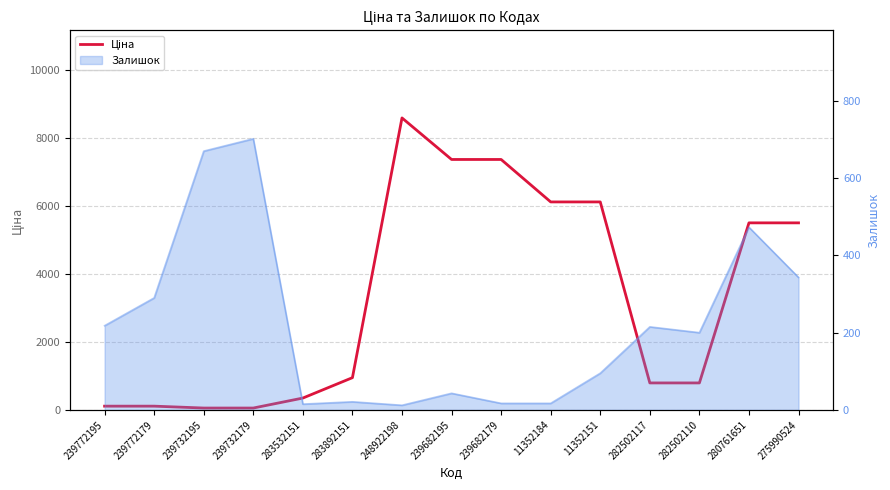

The chart shows a value of 10755.0 at 11352184. True or false?

False